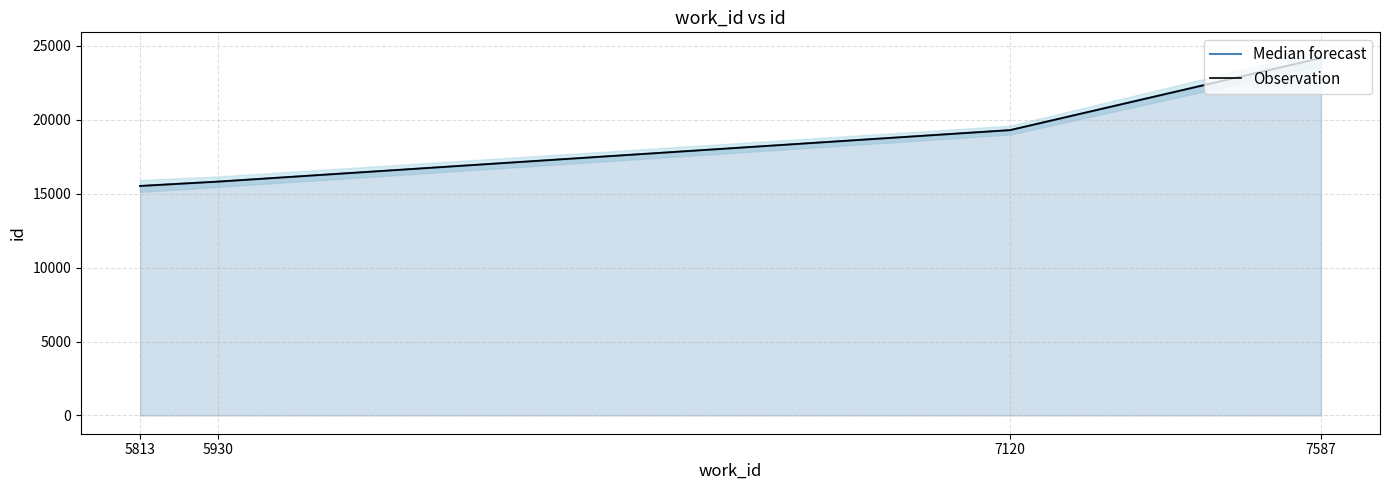

Does the chart display data point markers on the line(s)?

No